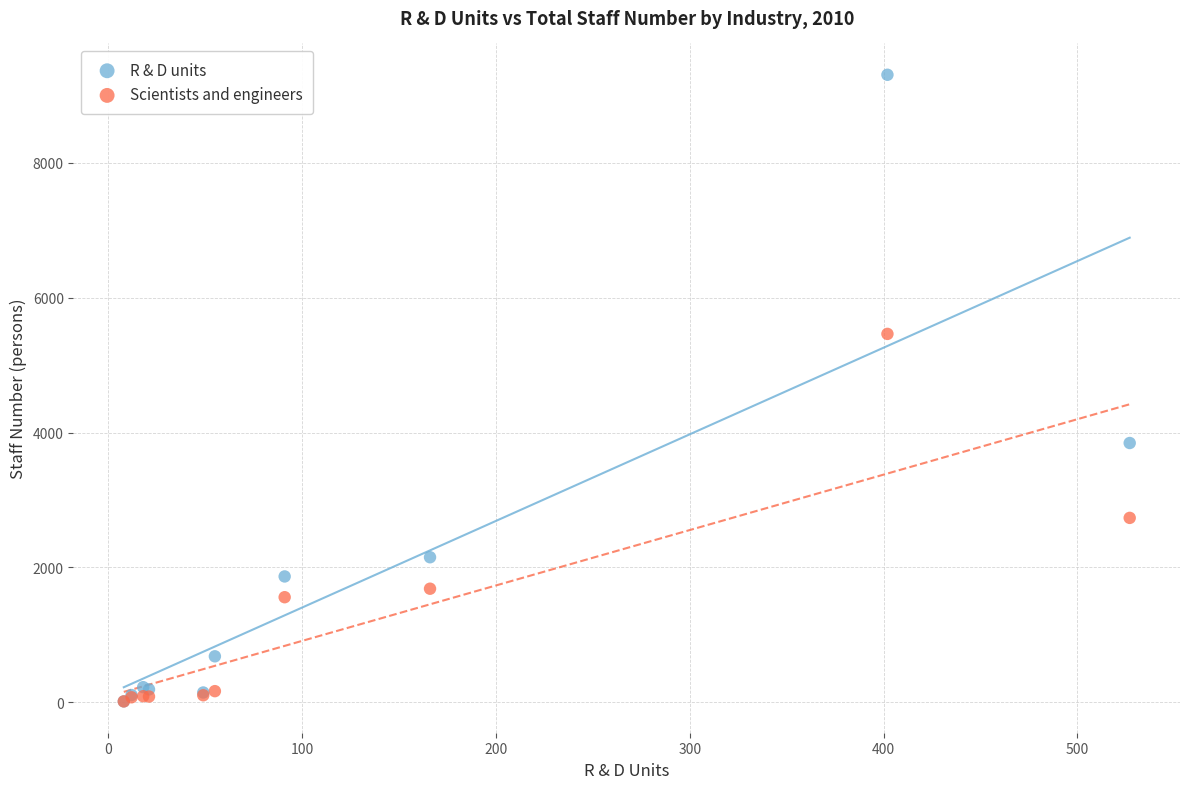

Which series has the widest spread of Y values?

R & D units